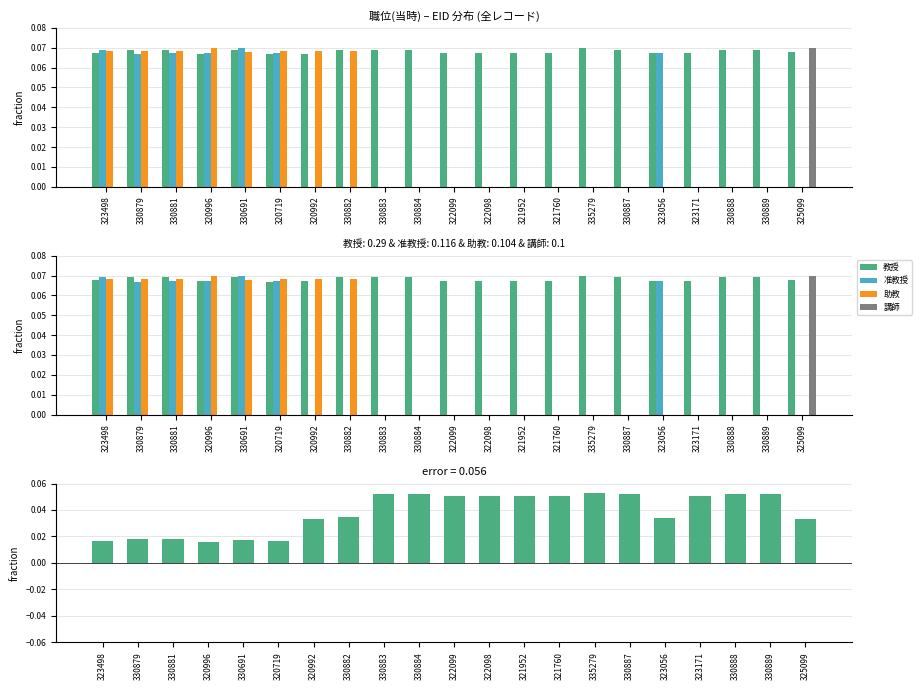

What is the maximum value shown in the chart?

0.1